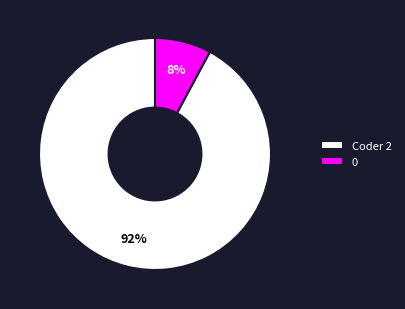

Count the number of slices in the pie.

2